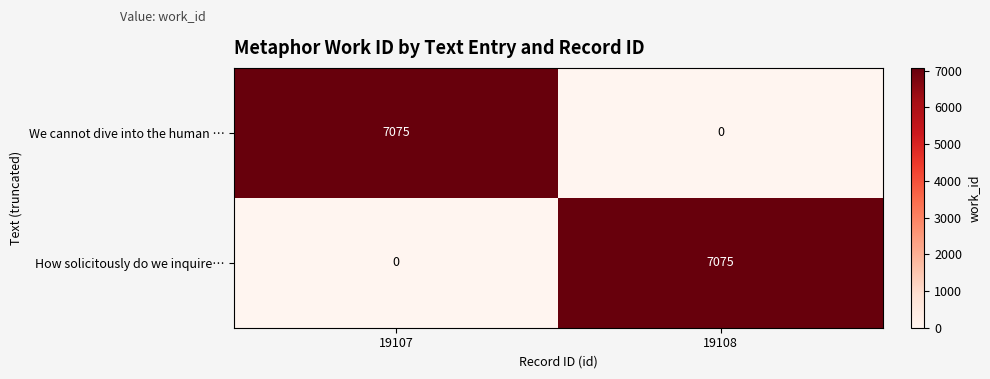

Where is We cannot dive into the human … nearest to the value 3537?

19108